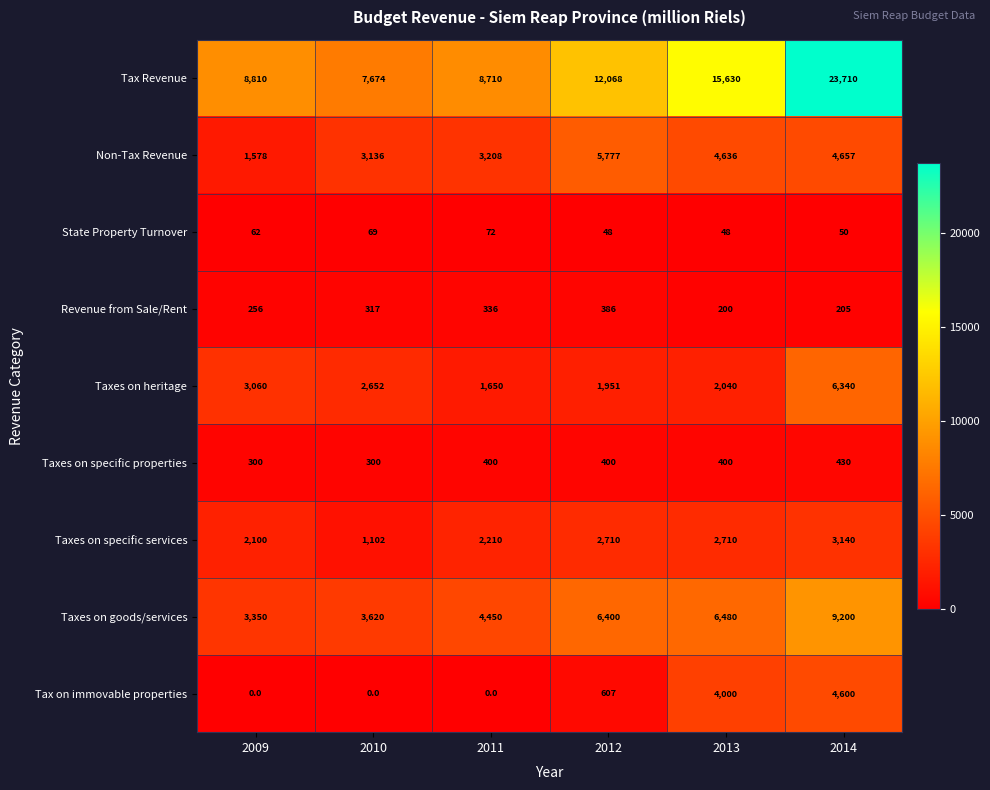

List the series in order of their peak value, lowest first.

State Property Turnover, Revenue from Sale/Rent, Taxes on specific properties, Taxes on specific services, Tax on immovable properties, Non-Tax Revenue, Taxes on heritage, Taxes on goods/services, Tax Revenue